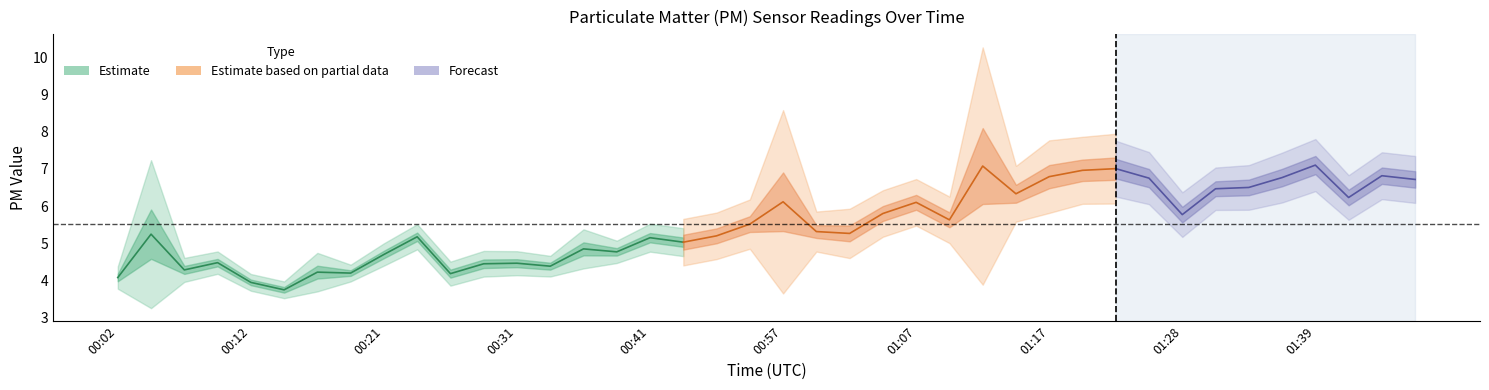

In P2, how many points are lower than both neighbors (excluding endpoints)?

8